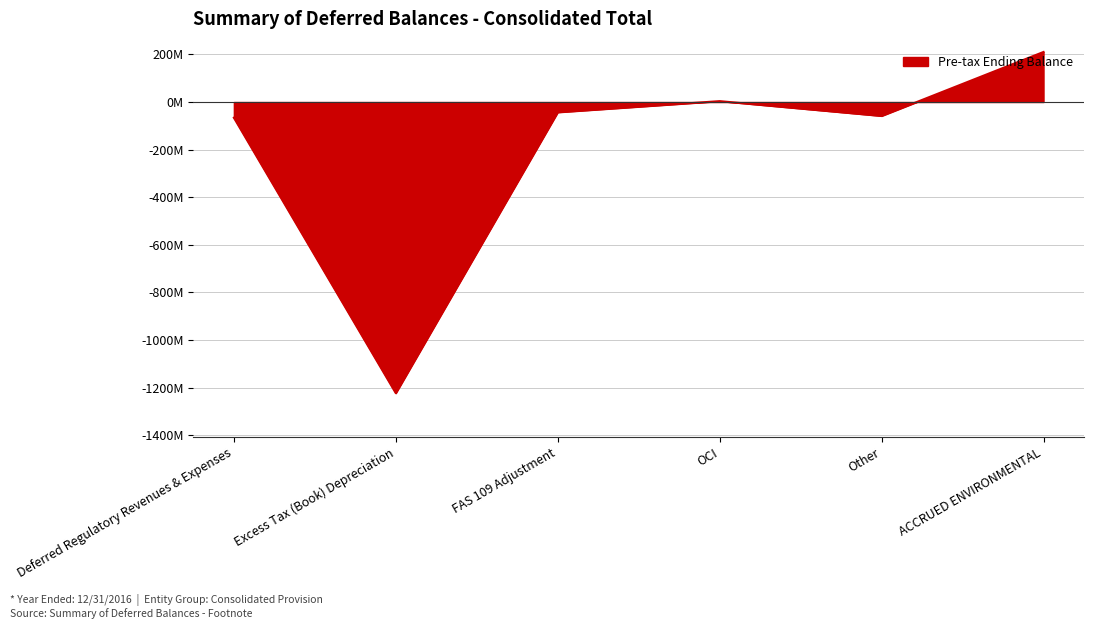

What is the minimum value shown in the chart?

-1222.9